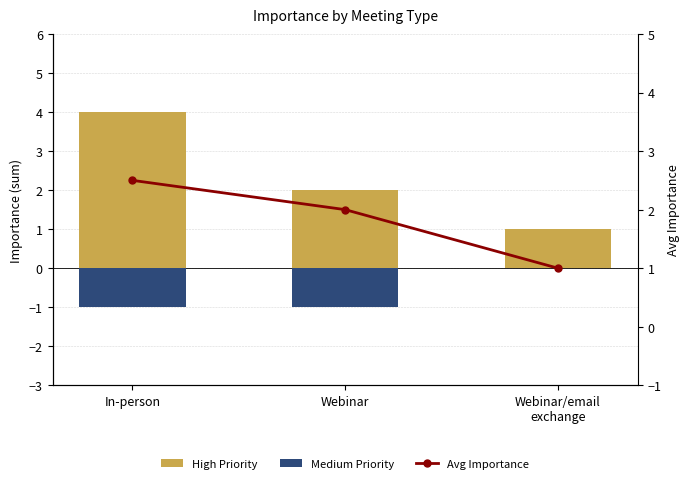

Rank the series by their average value, from highest to lowest.

High Priority, Avg Importance, Medium Priority